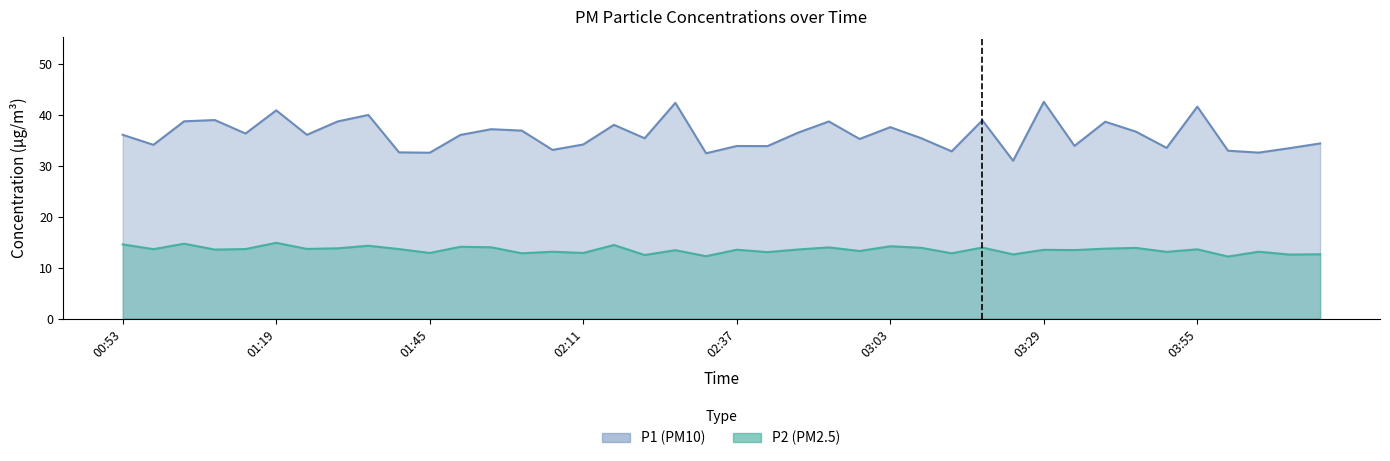

Reading left to right, list all the values displayed in this chart.

P1: 36.1	34.1	38.8	39.0	36.4	40.9	36.1	38.7	40.0	32.6	32.6	36.1	37.2	36.9	33.1	34.2	38.0	35.4	42.4	32.5	33.9	33.9	36.5	38.7	35.3	37.6	35.5	32.9	39.0	31.0	42.6	33.9	38.7	36.7	33.5	41.6	33.0	32.6	33.5	34.4
P2: 14.6	13.6	14.7	13.6	13.7	14.9	13.7	13.8	14.3	13.7	12.9	14.1	14.0	12.8	13.1	12.9	14.4	12.5	13.4	12.2	13.5	13.1	13.6	14.0	13.3	14.2	13.9	12.8	13.9	12.6	13.5	13.4	13.7	13.9	13.1	13.6	12.2	13.1	12.6	12.6